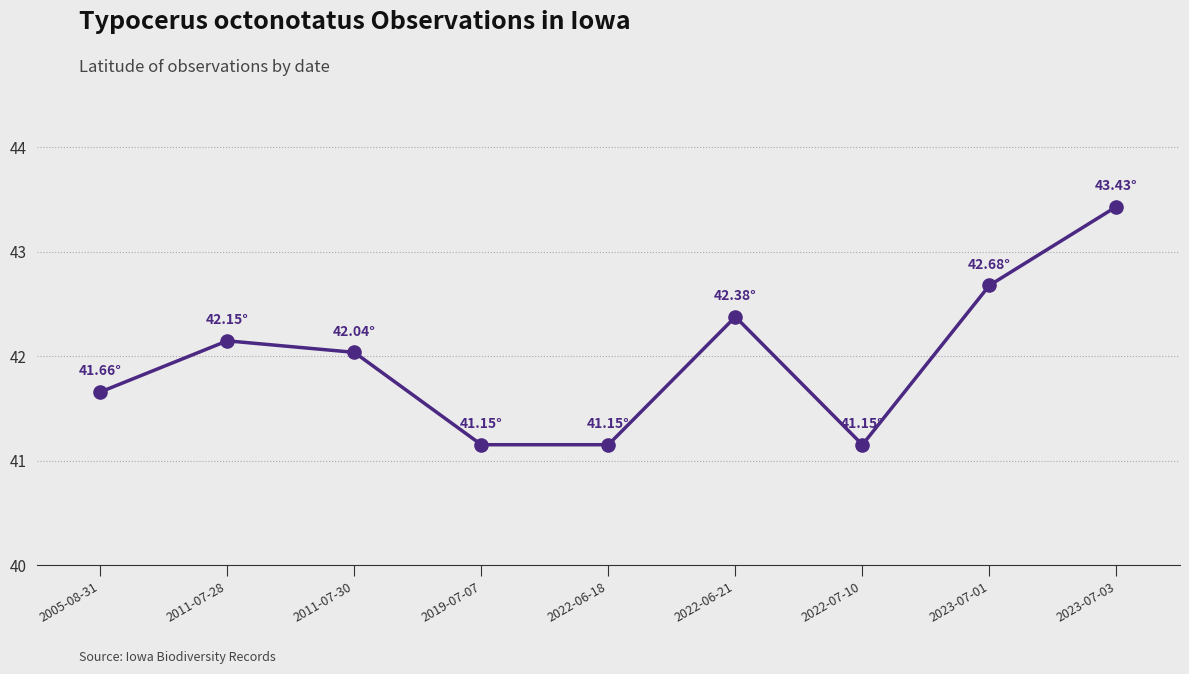

What is the change in value from 2011-07-28 to 2022-07-10?

-1.0